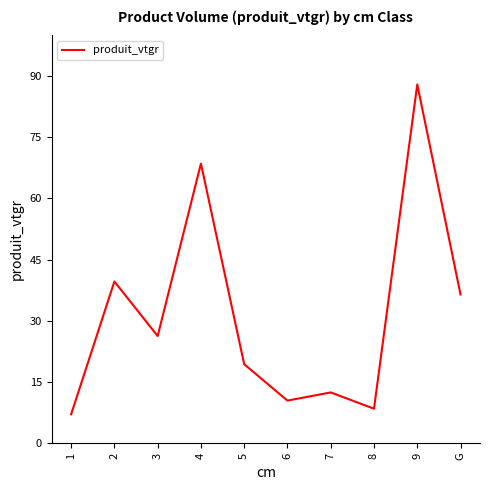

Does the chart display data point markers on the line(s)?

No